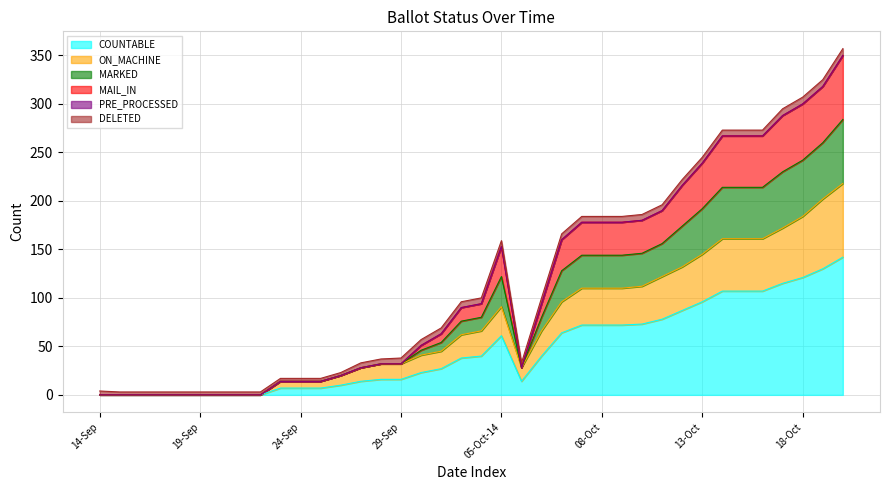

Does the chart display data point markers on the line(s)?

No